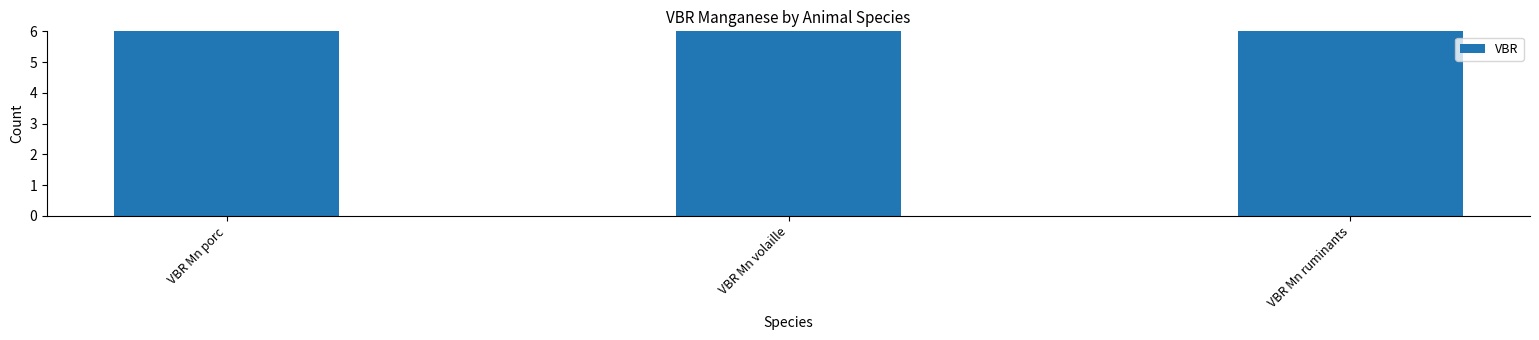

What is the label of the 2nd bar from the left?

VBR Mn volaille